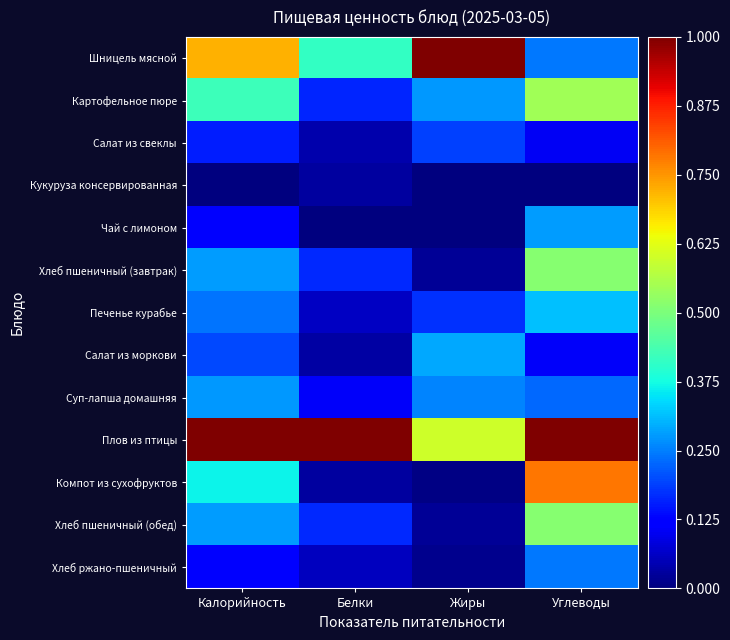

Reading left to right, extract all data points from this chart.

Шницель мясной: Калорийность=0.7	Белки=0.4	Жиры=1.0	Углеводы=0.2
Картофельное пюре: Калорийность=0.4	Белки=0.2	Жиры=0.3	Углеводы=0.5
Салат из свеклы: Калорийность=0.2	Белки=0.0	Жиры=0.2	Углеводы=0.1
Кукуруза консервированная: Калорийность=0.0	Белки=0.0	Жиры=0.0	Углеводы=0.0
Чай с лимоном: Калорийность=0.1	Белки=0.0	Жиры=0.0	Углеводы=0.3
Хлеб пшеничный (завтрак): Калорийность=0.3	Белки=0.2	Жиры=0.0	Углеводы=0.5
Печенье курабье: Калорийность=0.2	Белки=0.1	Жиры=0.2	Углеводы=0.3
Салат из моркови: Калорийность=0.2	Белки=0.0	Жиры=0.3	Углеводы=0.1
Суп-лапша домашняя: Калорийность=0.3	Белки=0.1	Жиры=0.3	Углеводы=0.2
Плов из птицы: Калорийность=1.0	Белки=1.0	Жиры=0.6	Углеводы=1.0
Компот из сухофруктов: Калорийность=0.4	Белки=0.0	Жиры=0.0	Углеводы=0.8
Хлеб пшеничный (обед): Калорийность=0.3	Белки=0.2	Жиры=0.0	Углеводы=0.5
Хлеб ржано-пшеничный: Калорийность=0.1	Белки=0.1	Жиры=0.0	Углеводы=0.2